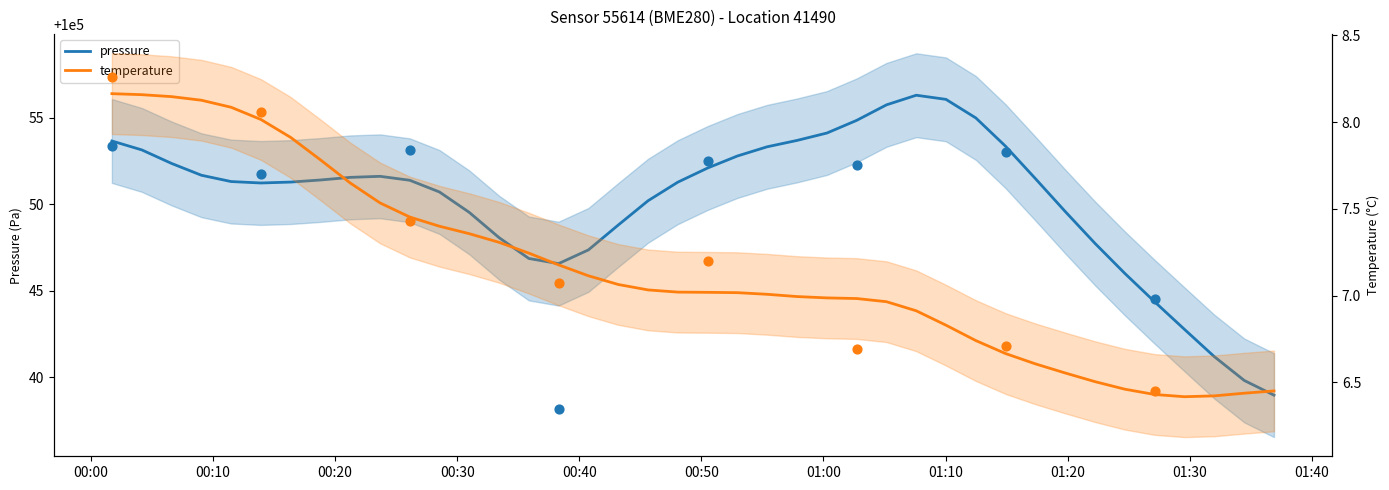

At how many categories does at least one series exceed 71982?

40